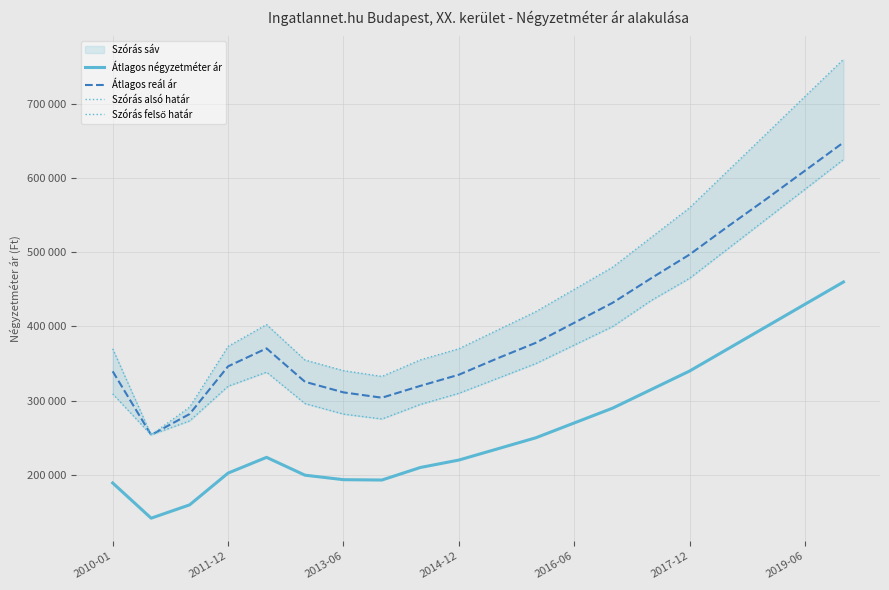

Is the value of Átlagos reál ár at 16 greater than the value of Szórás alsó határ at 2019-06?

Yes